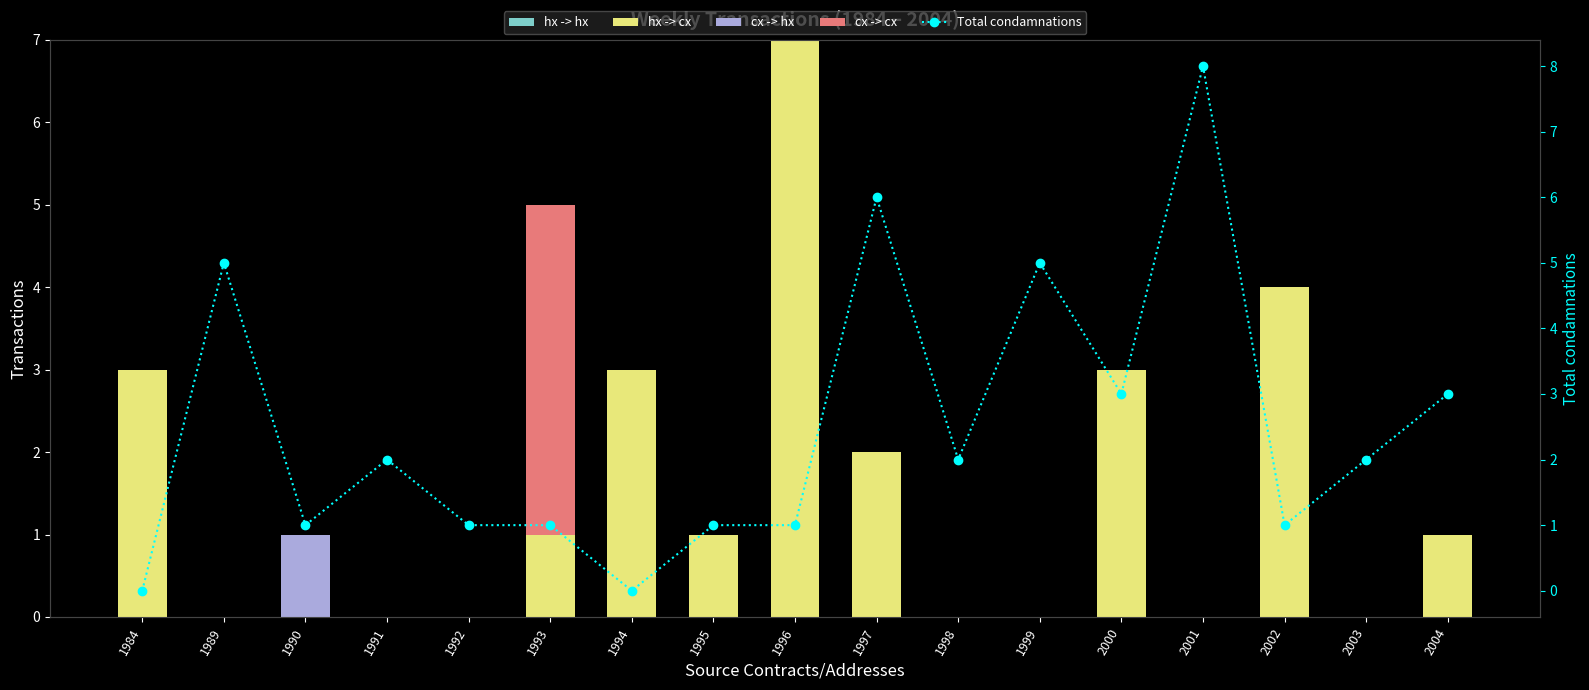

Is the value of cx -> cx at 1997 greater than the value of hx -> cx at 1995?

No